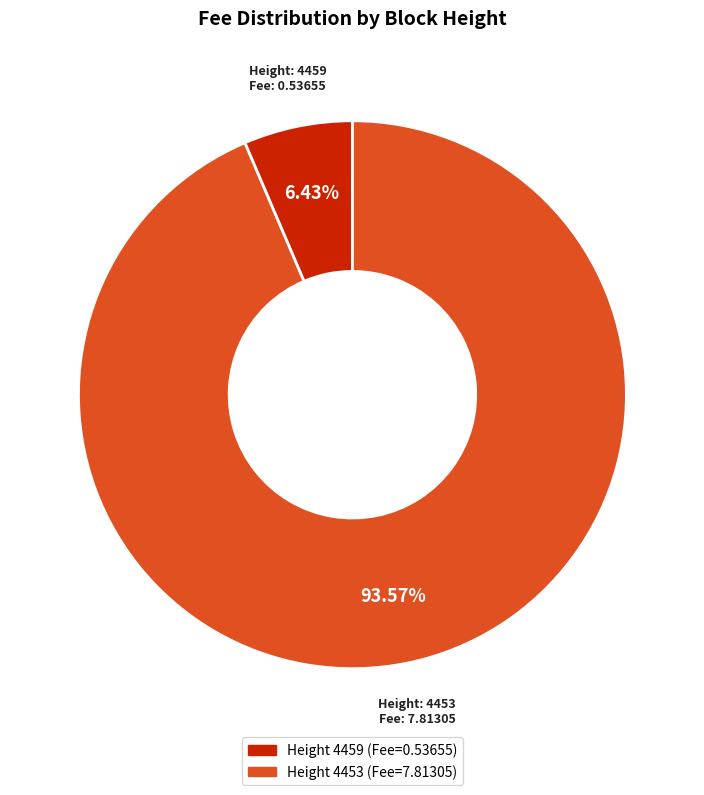

Does any single category account for the majority?

Yes